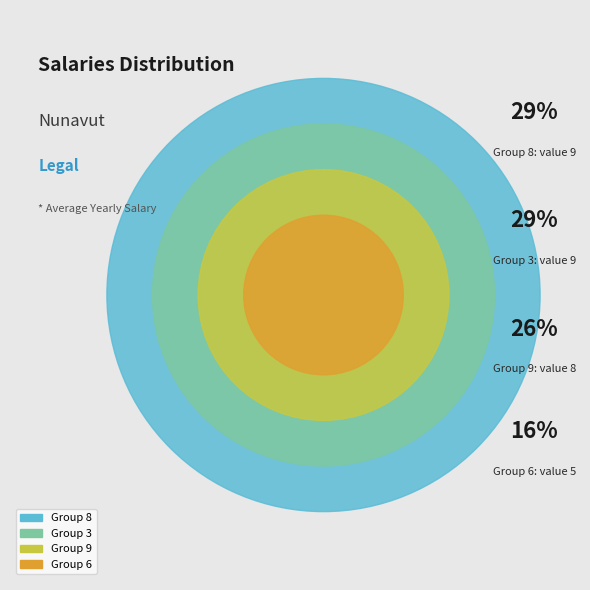

Does any single category account for the majority?

No